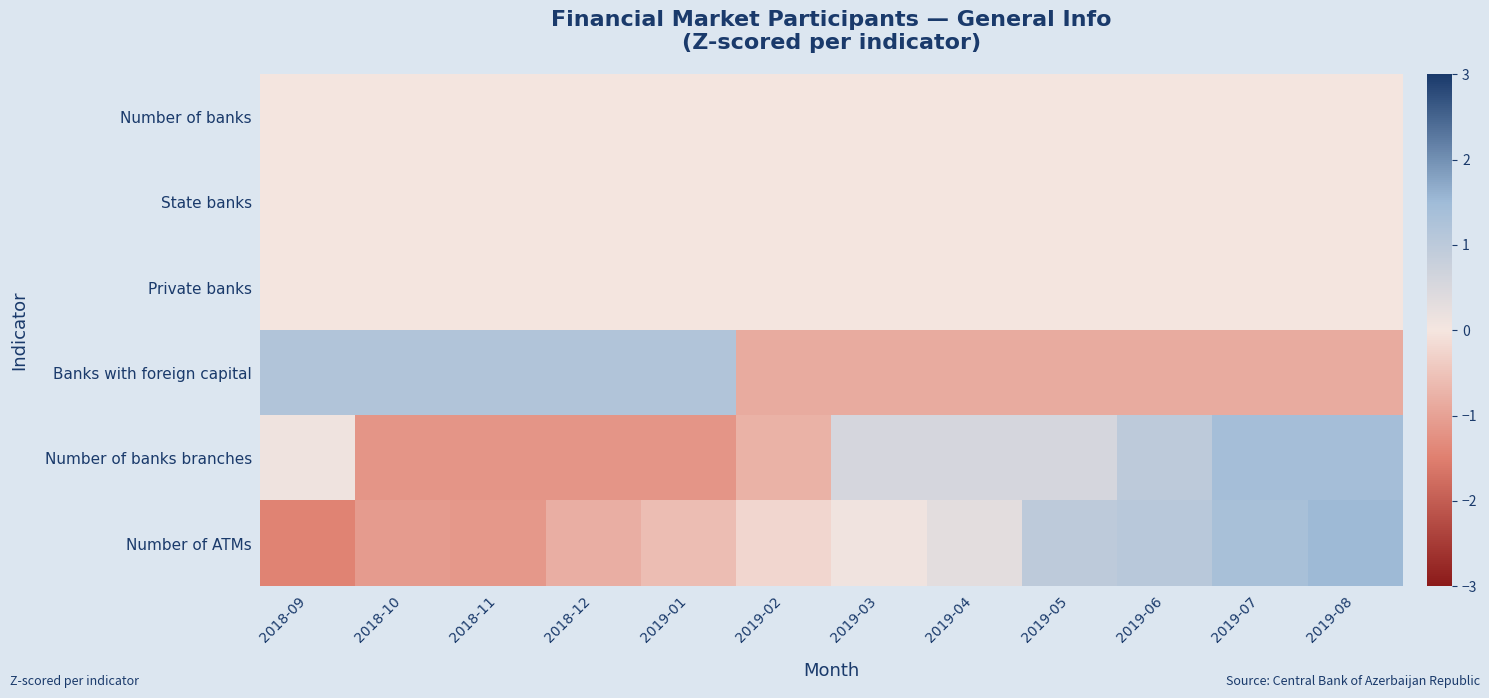

At which category is the sum across all series the highest?

2019-08